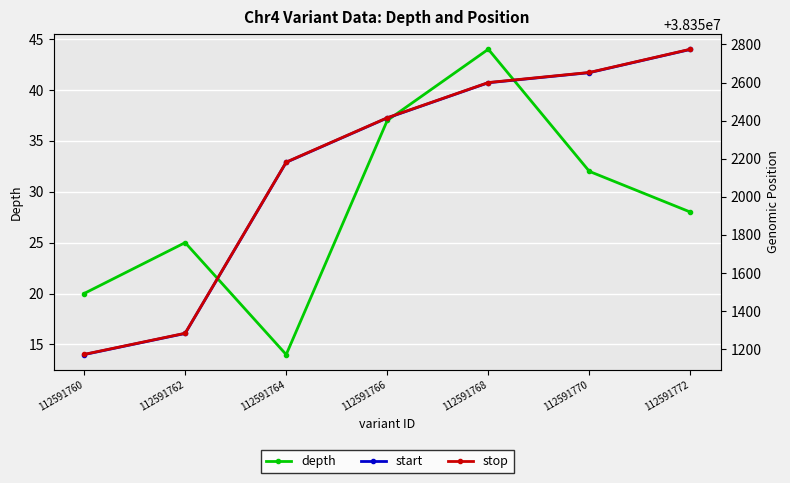

The value of depth at 112591764 is 6. True or false?

False